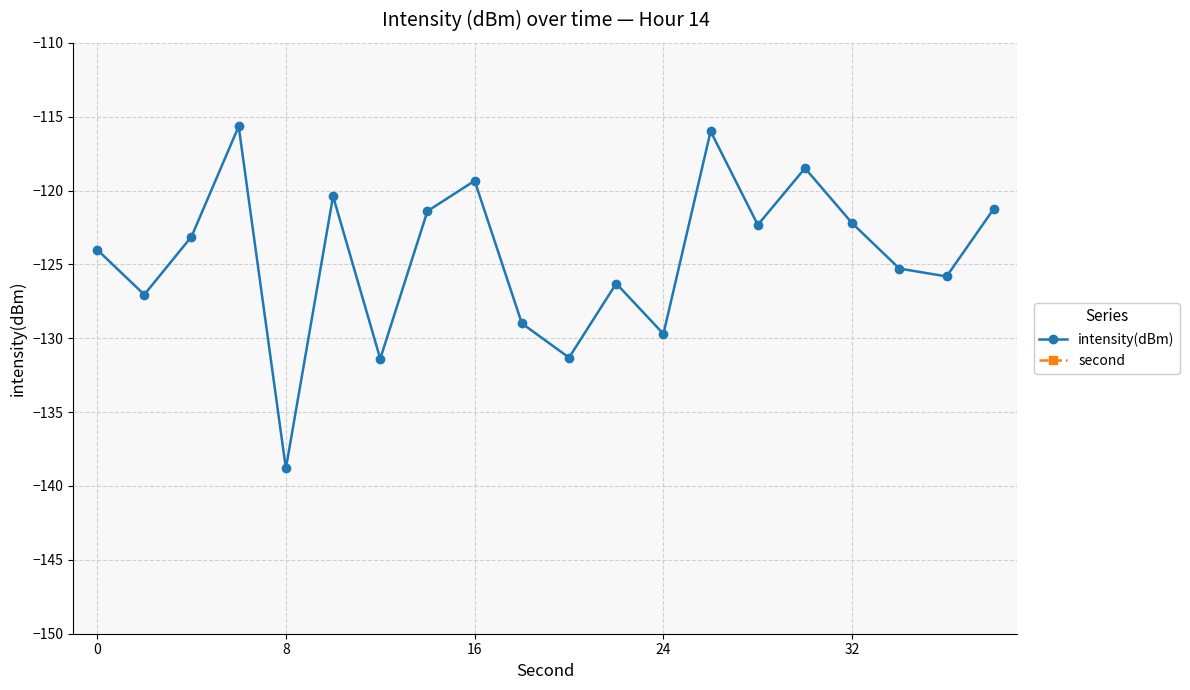

True or false: second has a value of 26.0 at 13.

True